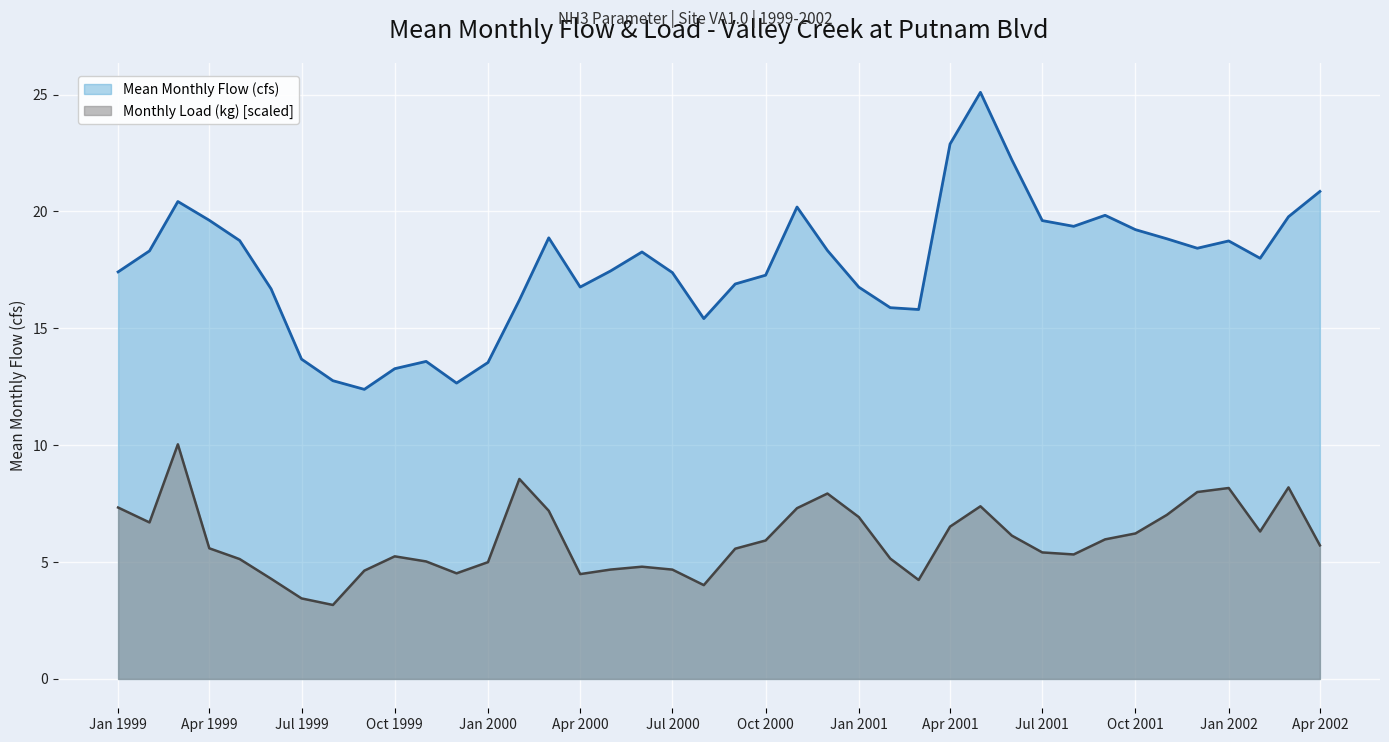

True or false: Monthly Load (kg) and Mean Monthly Flow (cfs) cross at least once.

False